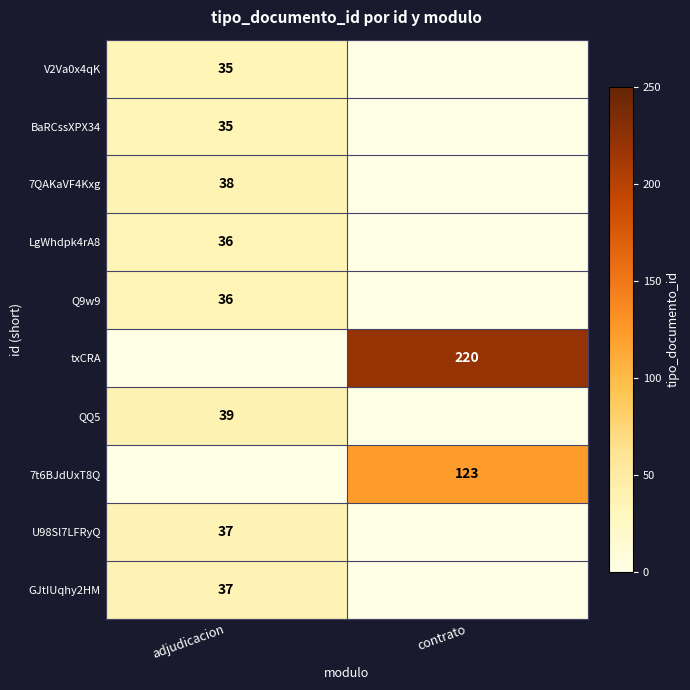

The value of BaRCssXPX34 at adjudicacion is 35. True or false?

True